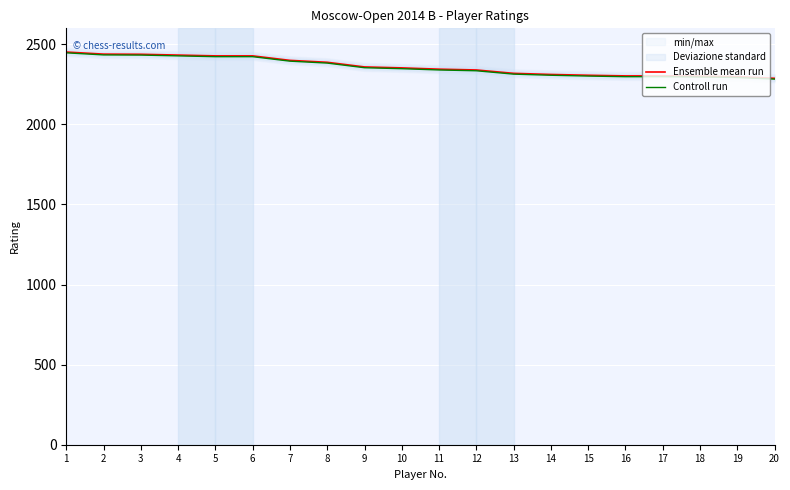

What is the minimum value shown in the chart?

2283